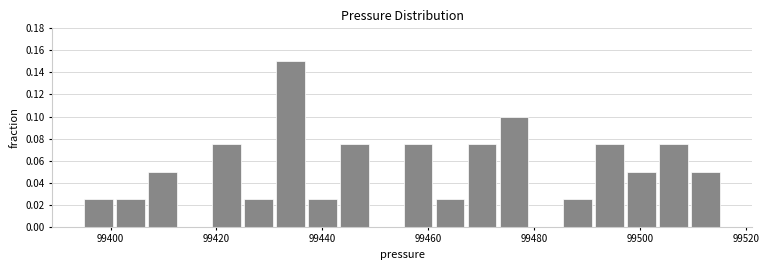

Around what value on the x-axis is the tallest bar? Give the approximate position of its centre, as read against the axis.

99434